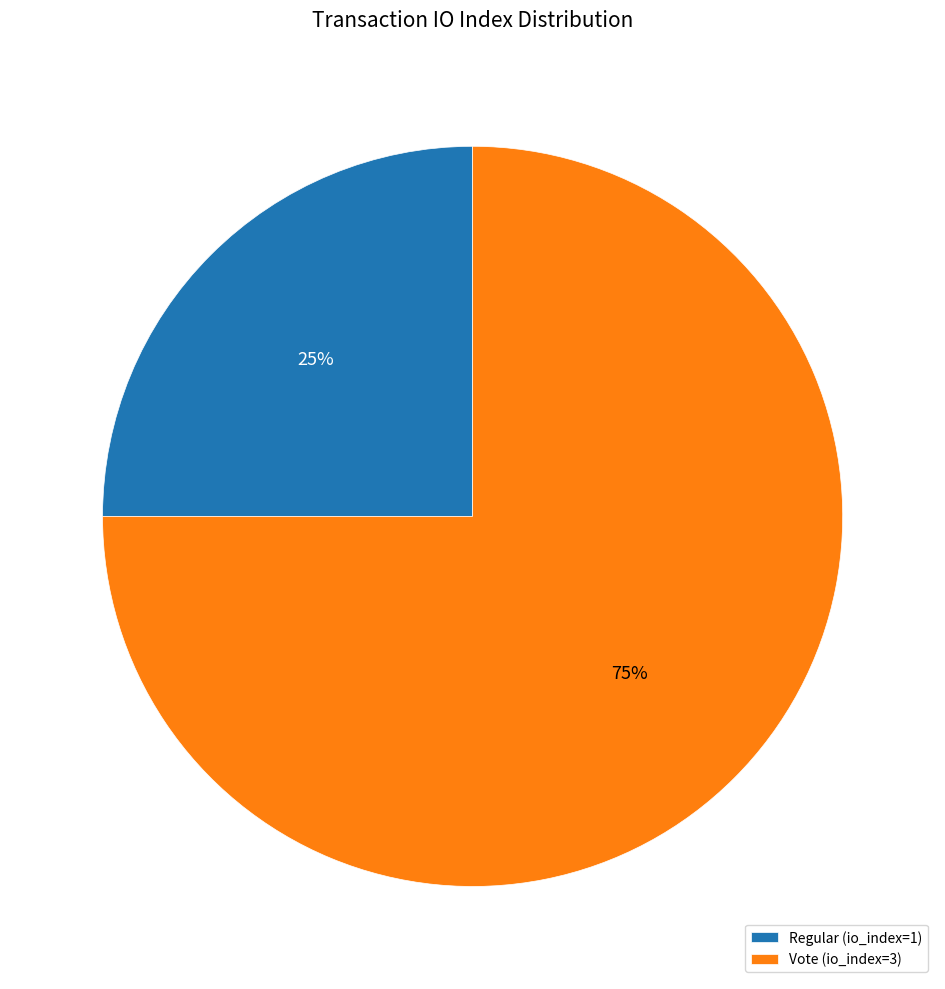

To the nearest percent, what is the difference between the Vote (io_index=3) and Regular (io_index=1) slice percentages?

50%